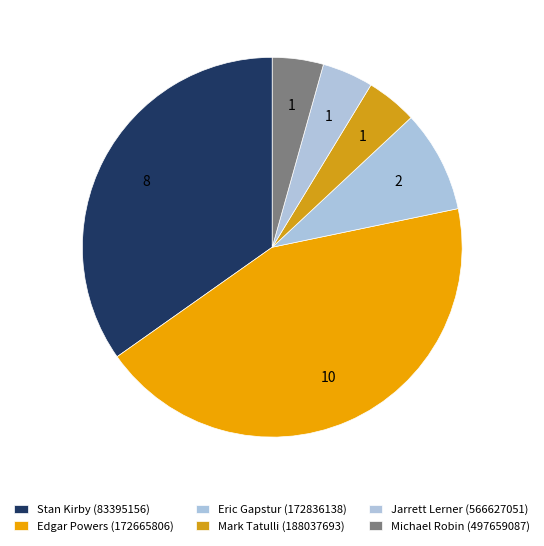

Rank the categories by value from highest to lowest.

Edgar Powers (172665806), Stan Kirby (83395156), Eric Gapstur (172836138), Mark Tatulli (188037693), Jarrett Lerner (566627051), Michael Robin (497659087)